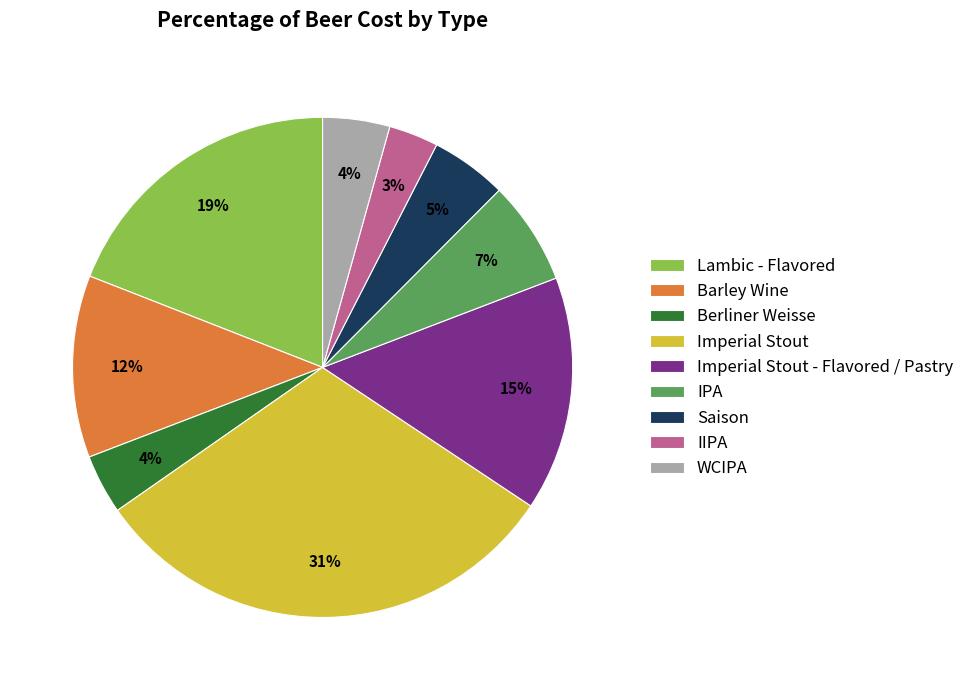

To the nearest percent, what percentage of the pie is Imperial Stout?

31%